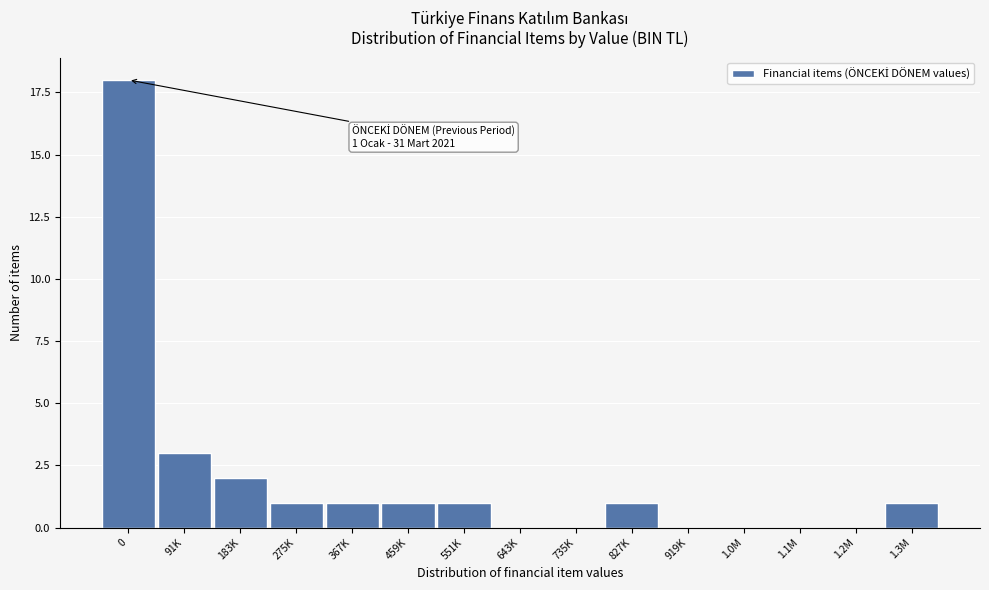

Reading left to right, transcribe all the data shown in this chart.

0=18	91K=3	183K=2	275K=1	367K=1	459K=1	551K=1	643K=0	735K=0	827K=1	919K=0	1.0M=0	1.1M=0	1.2M=0	1.3M=1